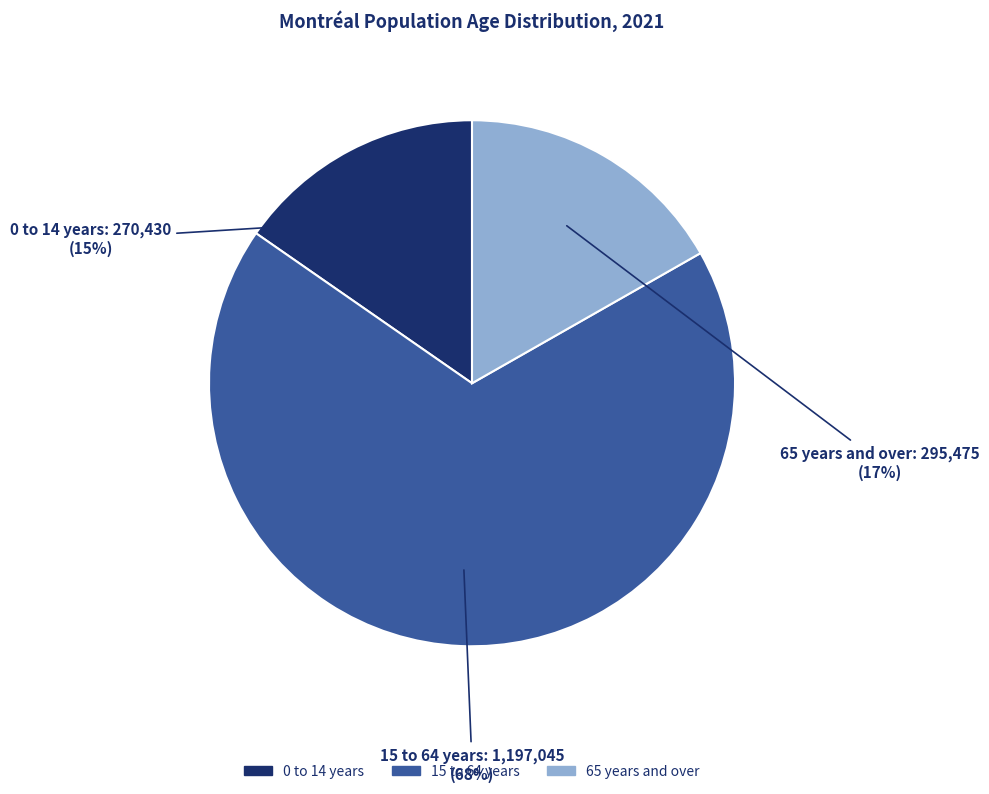

Which category has the biggest portion of the pie?

15 to 64 years